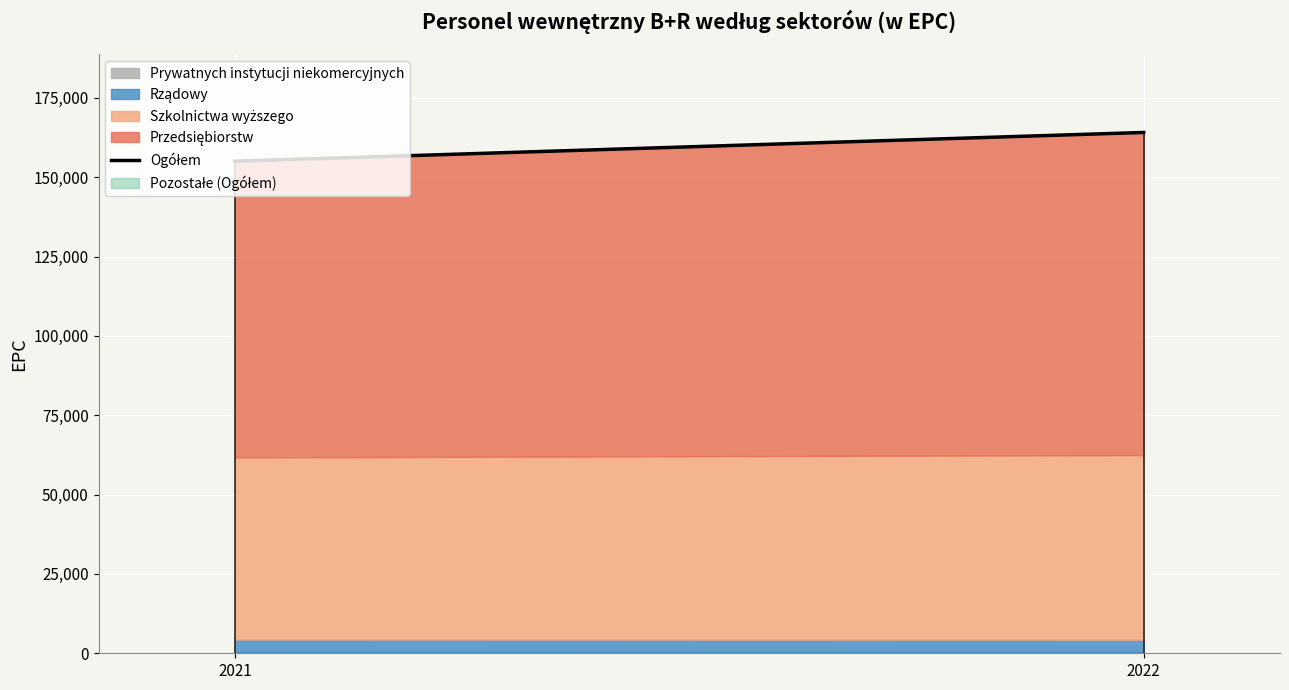

Between 2021 and 2022, which is larger?

2022